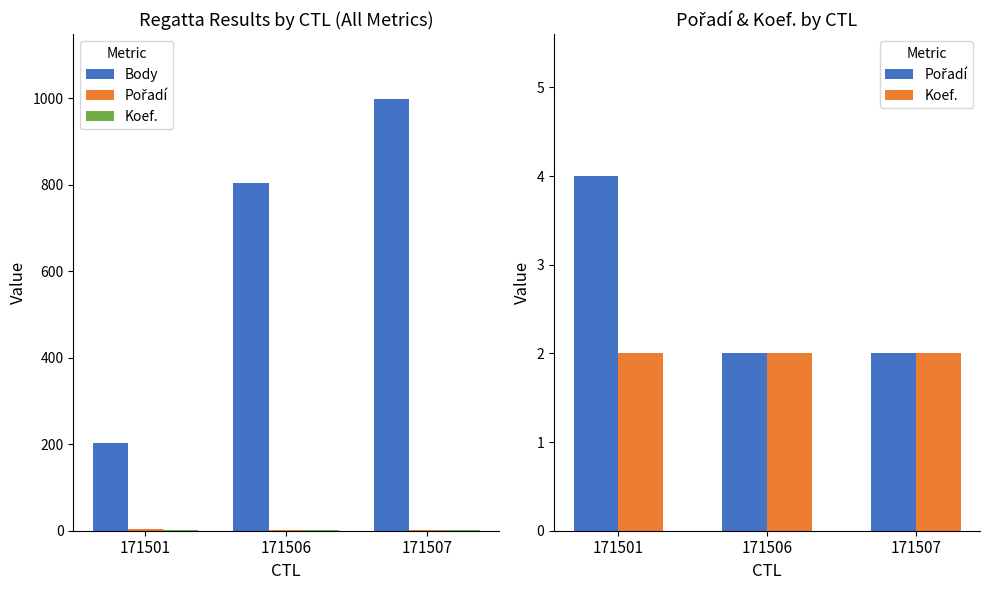

At how many categories does at least one series exceed 526?

2